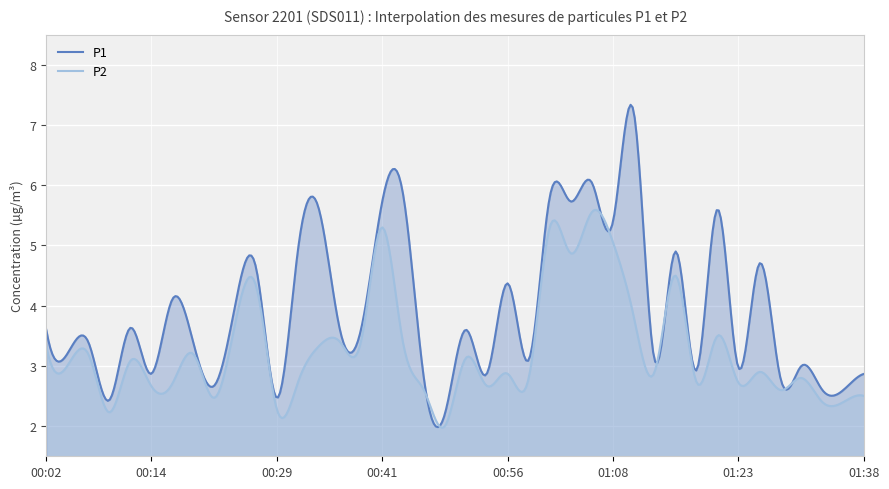

How many lines are shown in the chart?

2